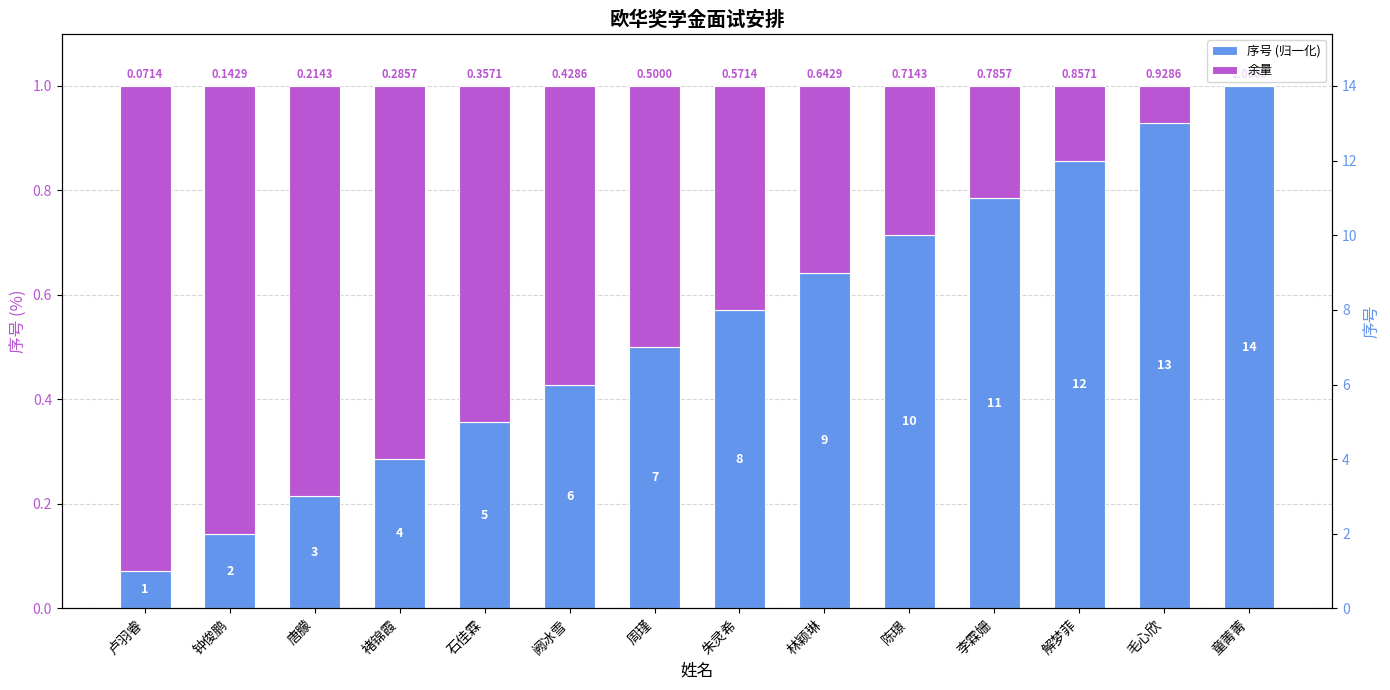

What is the maximum value for 序号 (归一化)?

1.0